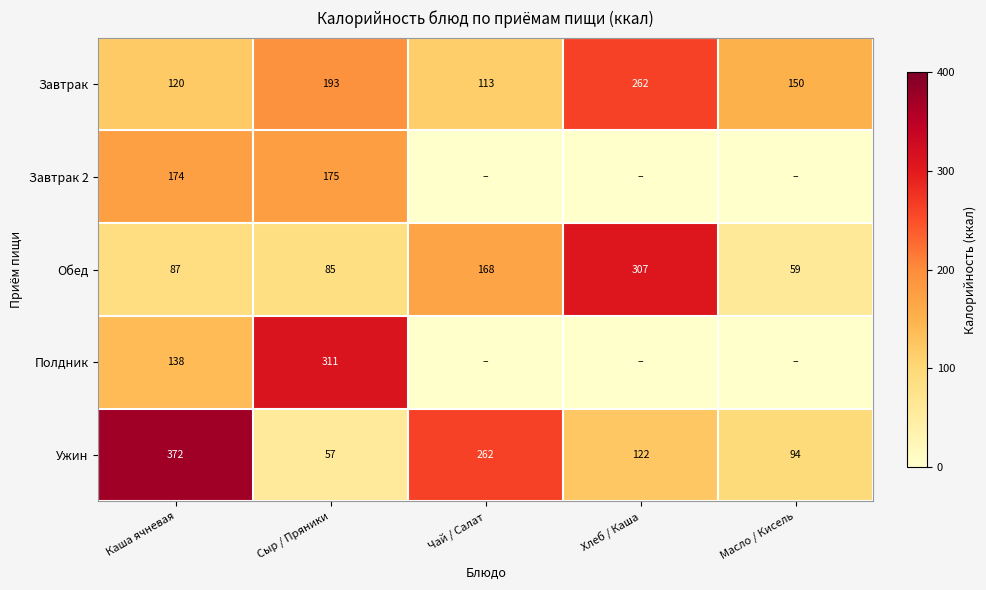

True or false: Полдник has a value of 511 at Сыр / Пряники.

False